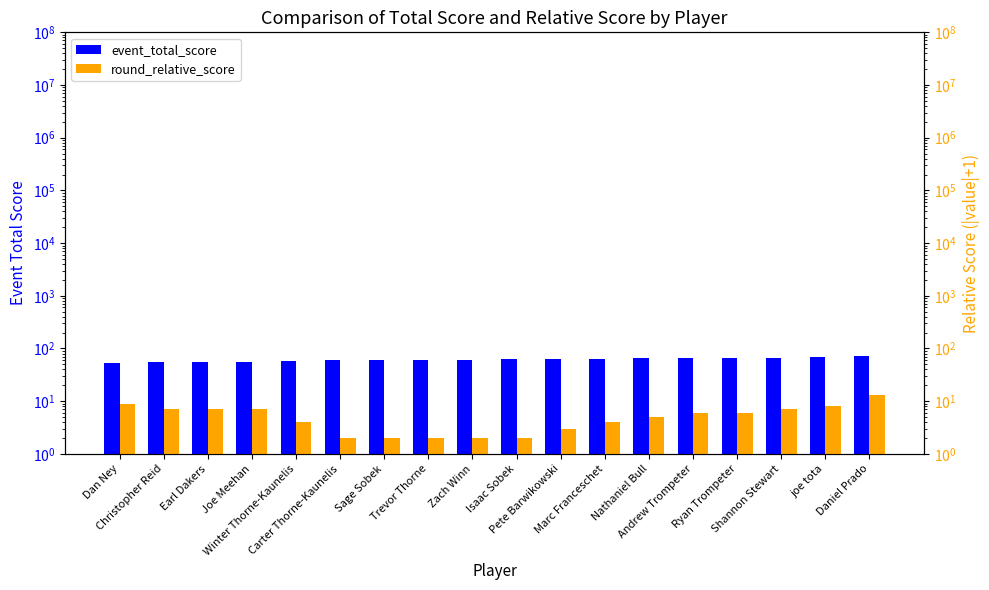

List the labels in order of event_total_score value, smallest first.

Dan Ney, Christopher Reid, Earl Dakers, Joe Meehan, Winter Thorne-Kaunelis, Carter Thorne-Kaunelis, Sage Sobek, Trevor Thorne, Zach Winn, Isaac Sobek, Pete Barwikowski, Marc Franceschet, Nathaniel Bull, Andrew Trompeter, Ryan Trompeter, Shannon Stewart, joe tota, Daniel Prado